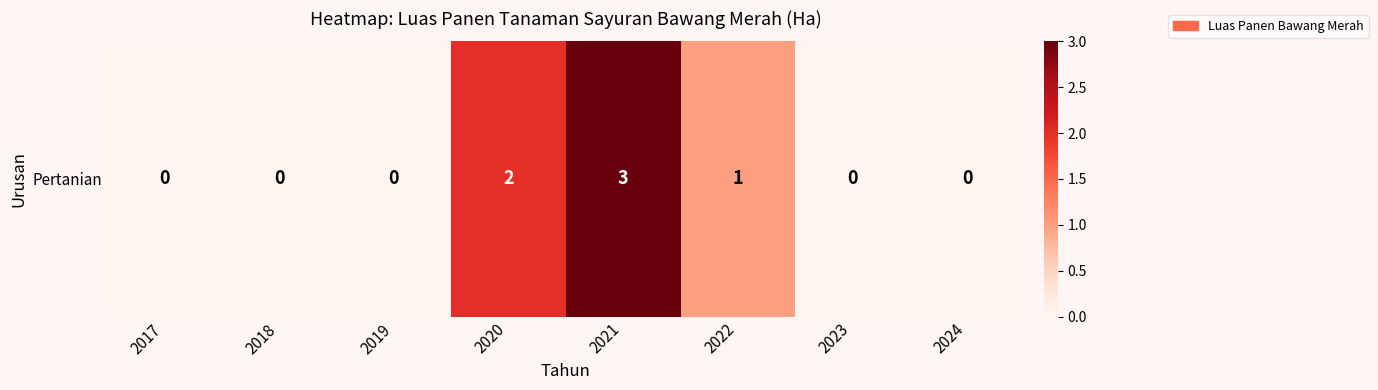

How many data points are above 0?

3